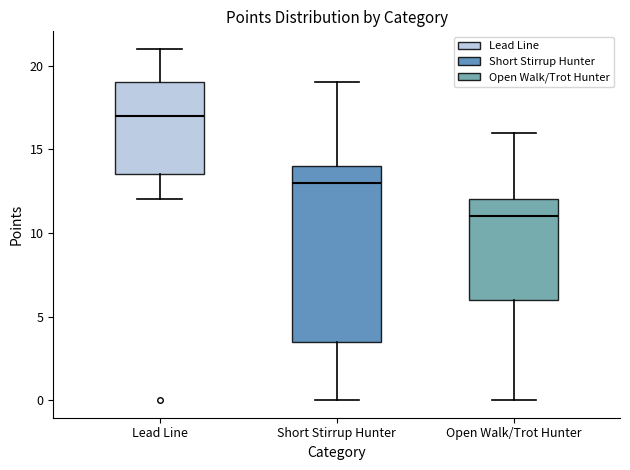

Comparing the boxes themselves (not the whiskers), which one is the tallest?

Short Stirrup Hunter